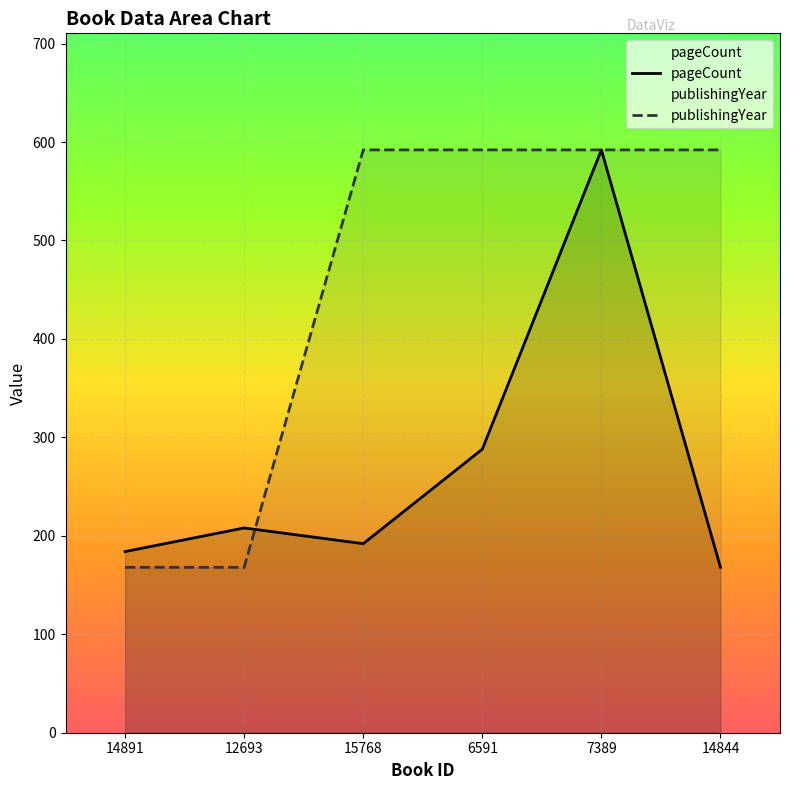

List the series in order of their overall mean, lowest first.

pageCount, publishingYear